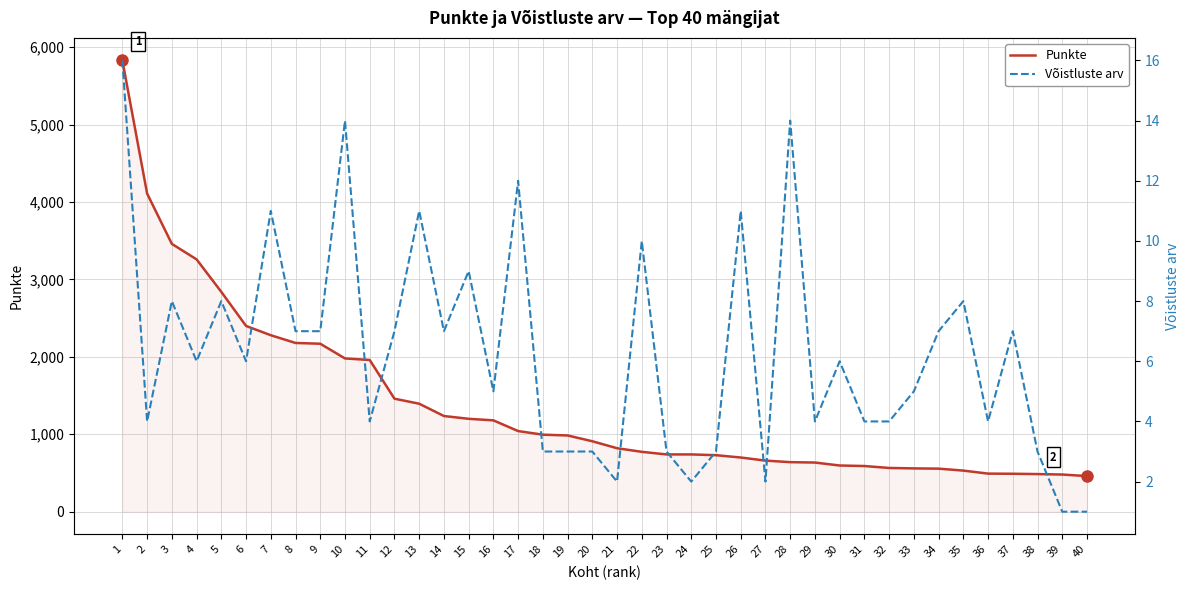

What is the sum of the Punkte values at 23 and 11?

2700.0